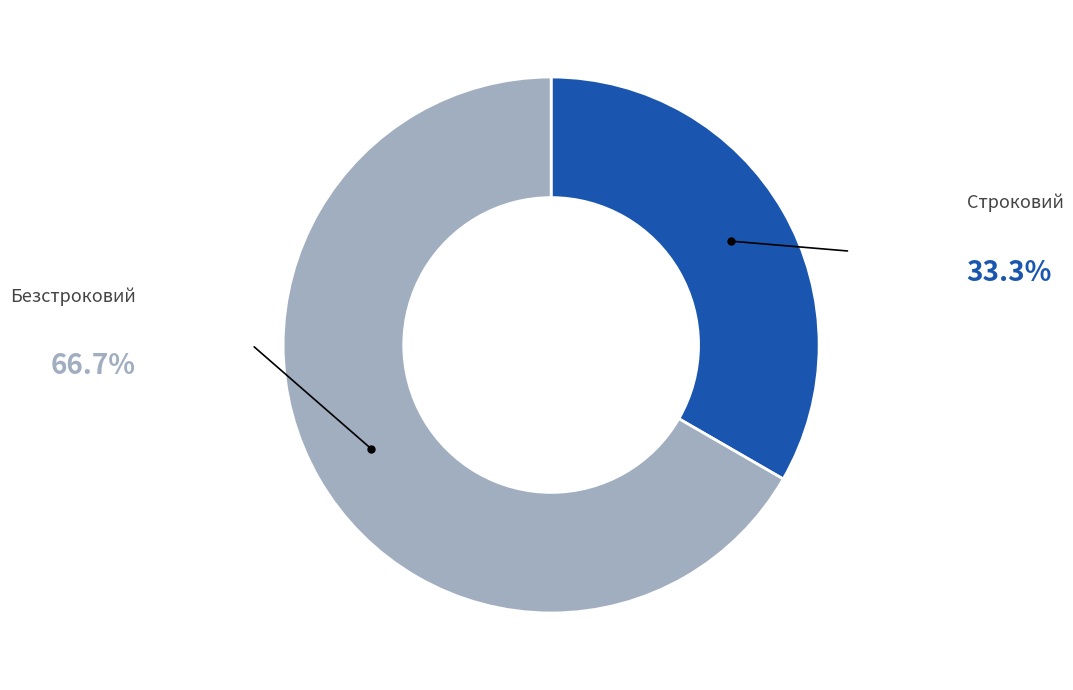

Rank the categories by value from highest to lowest.

Безстроковий, Строковий